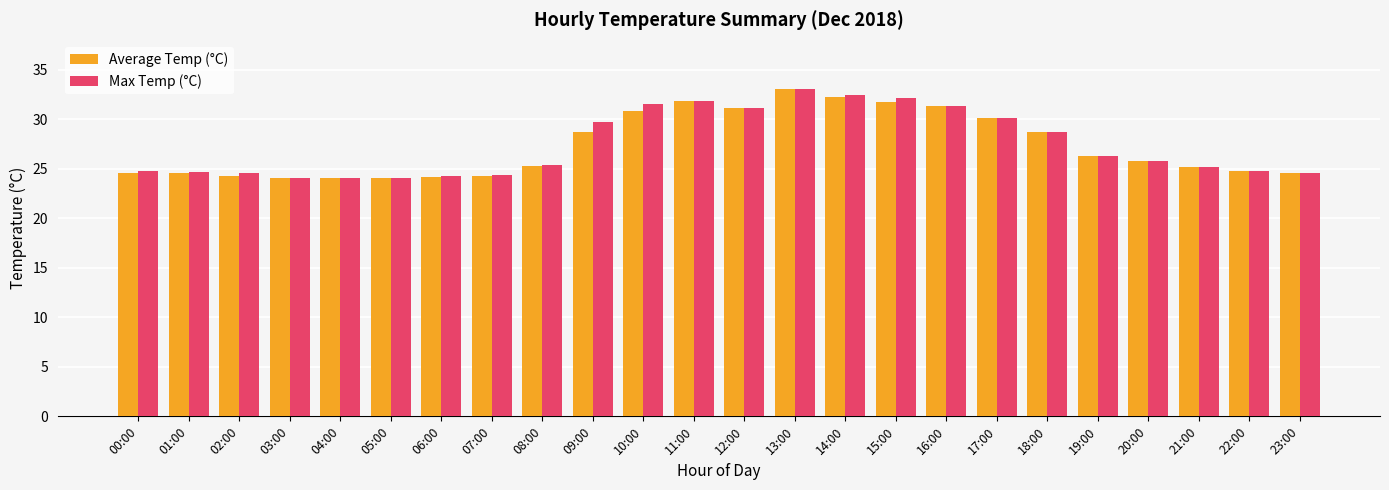

How many bars are there in total?

48